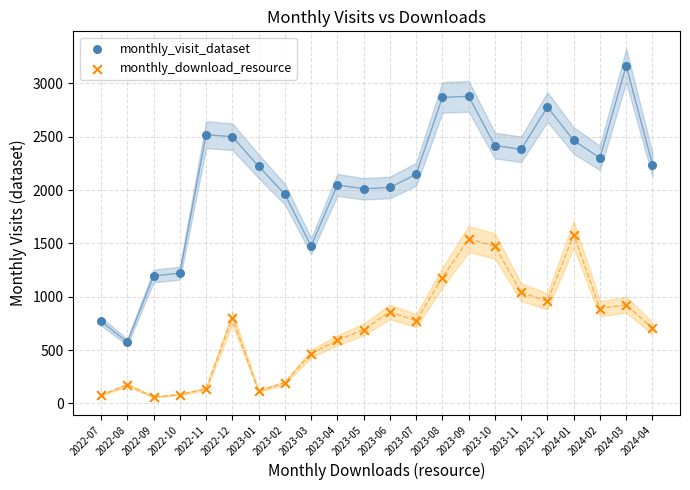

Which series contains the highest Y value?

monthly_visit_dataset